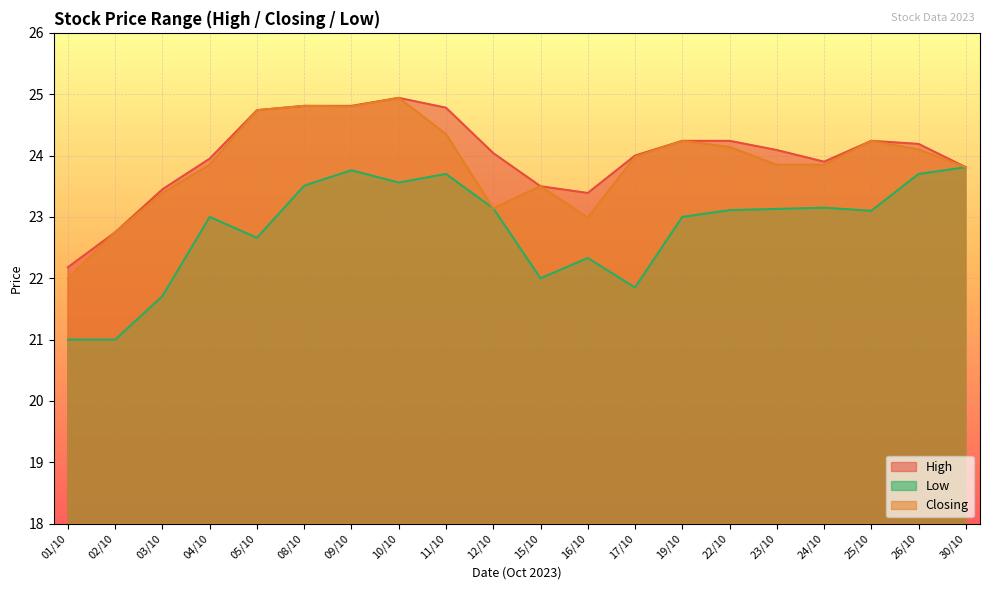

At which category does High reach its first local peak?

10/10